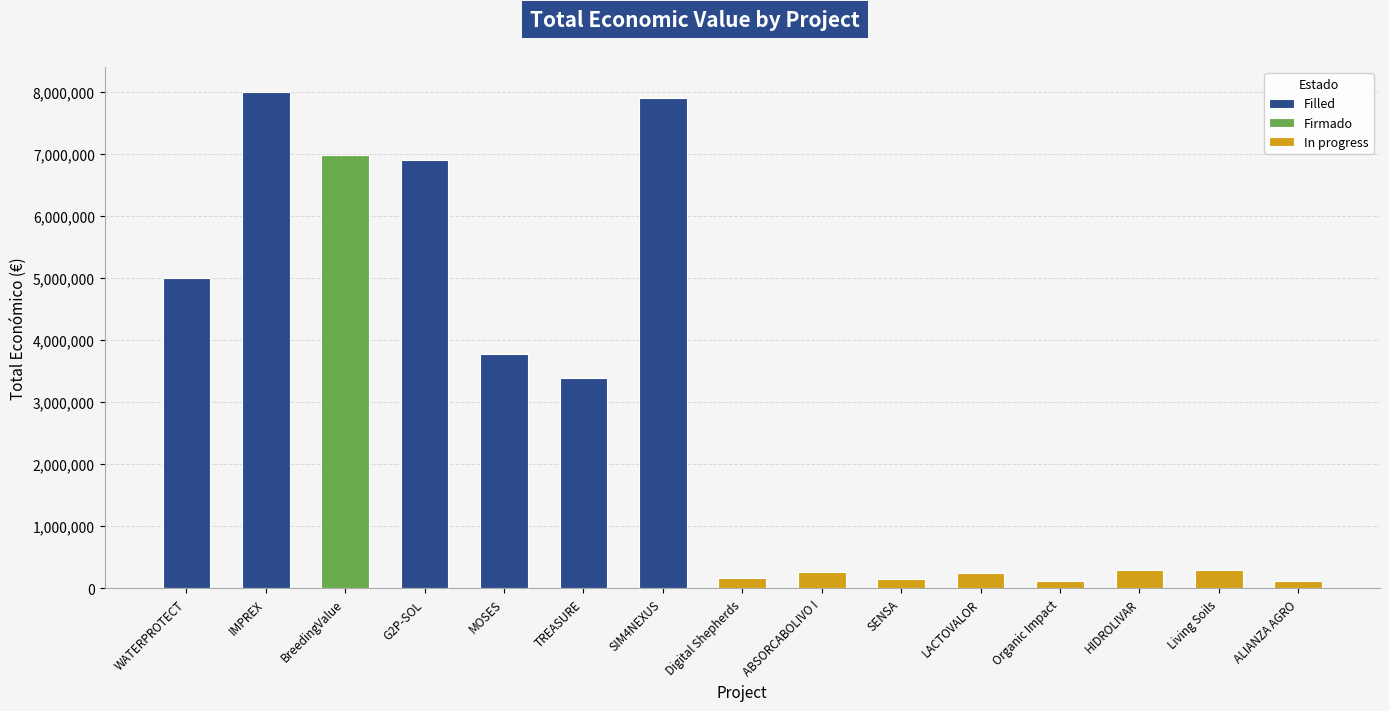

The chart shows a value of 6986278 at BreedingValue. True or false?

True